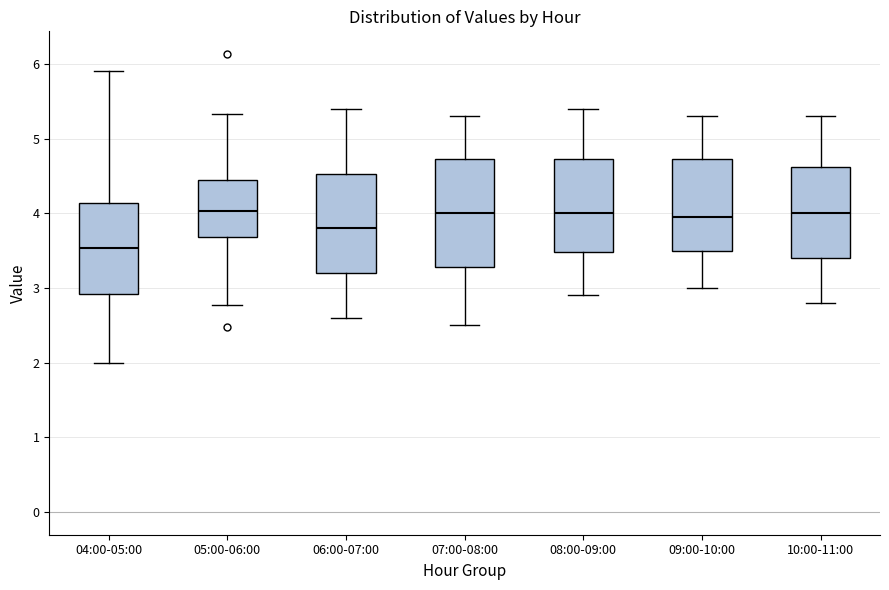

Reading left to right, read every box against the y-axis: the position of its median line, the range the box covers, and the ends of its whiskers. The values are not printed on the chart, so give them approximately, as read against the axis.

04:00-05:00: median 3.5, box 2.9 to 4.1, whiskers 2.0 to 5.9
05:00-06:00: median 4.0, box 3.7 to 4.4, whiskers 2.8 to 5.3
06:00-07:00: median 3.8, box 3.2 to 4.5, whiskers 2.6 to 5.4
07:00-08:00: median 4.0, box 3.3 to 4.7, whiskers 2.5 to 5.3
08:00-09:00: median 4.0, box 3.5 to 4.7, whiskers 2.9 to 5.4
09:00-10:00: median 4.0, box 3.5 to 4.7, whiskers 3.0 to 5.3
10:00-11:00: median 4.0, box 3.4 to 4.6, whiskers 2.8 to 5.3